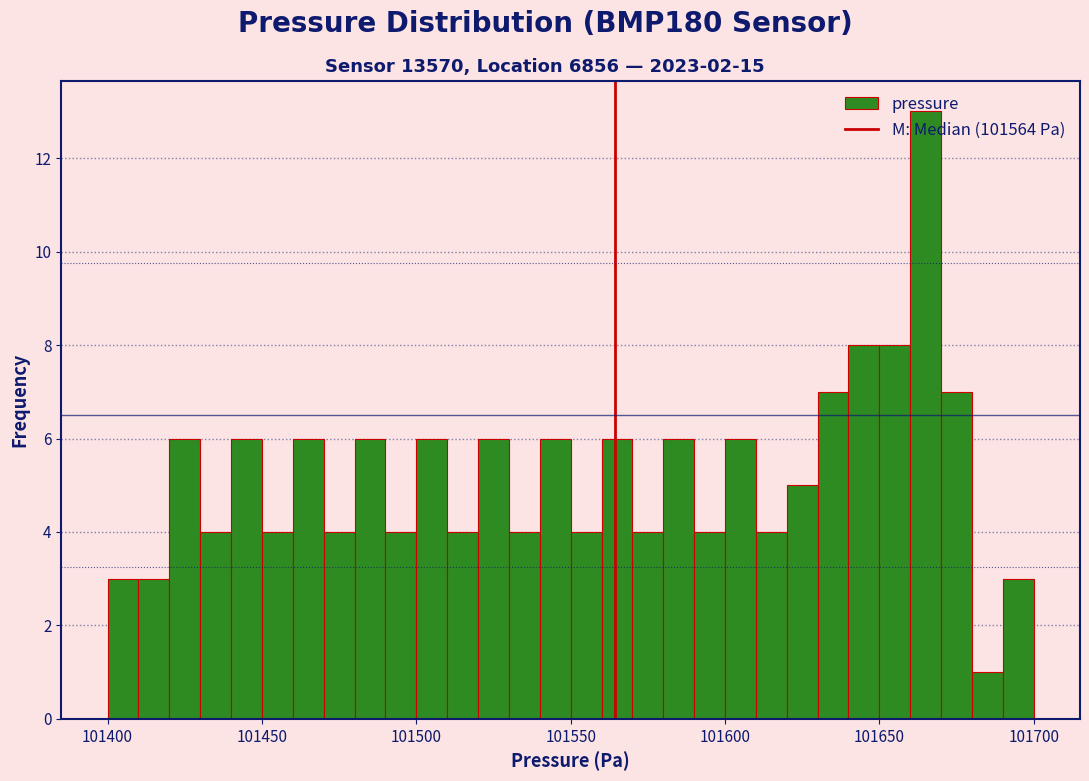

Read against the x-axis, roughly where is the centre of the tallest bar?

101665